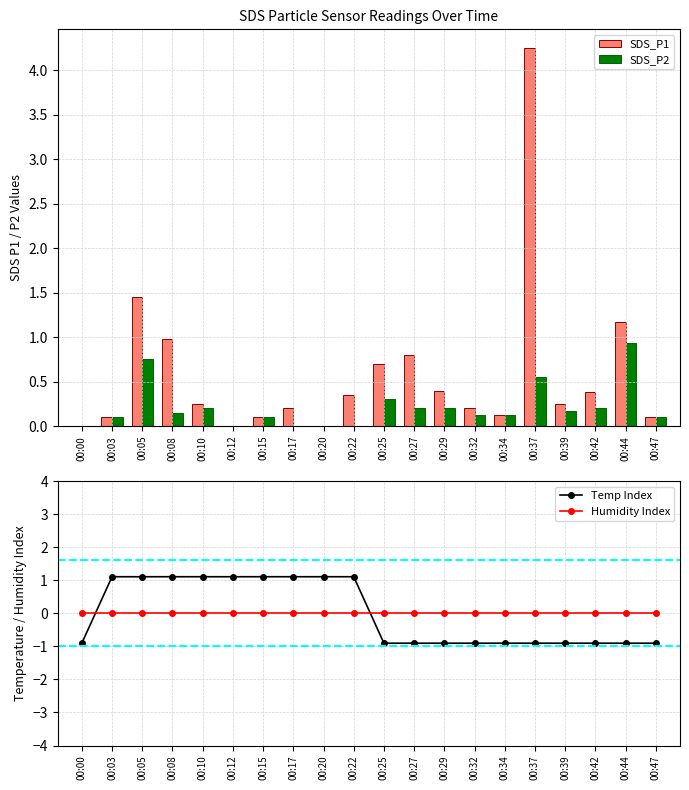

Are the bars horizontal?

No